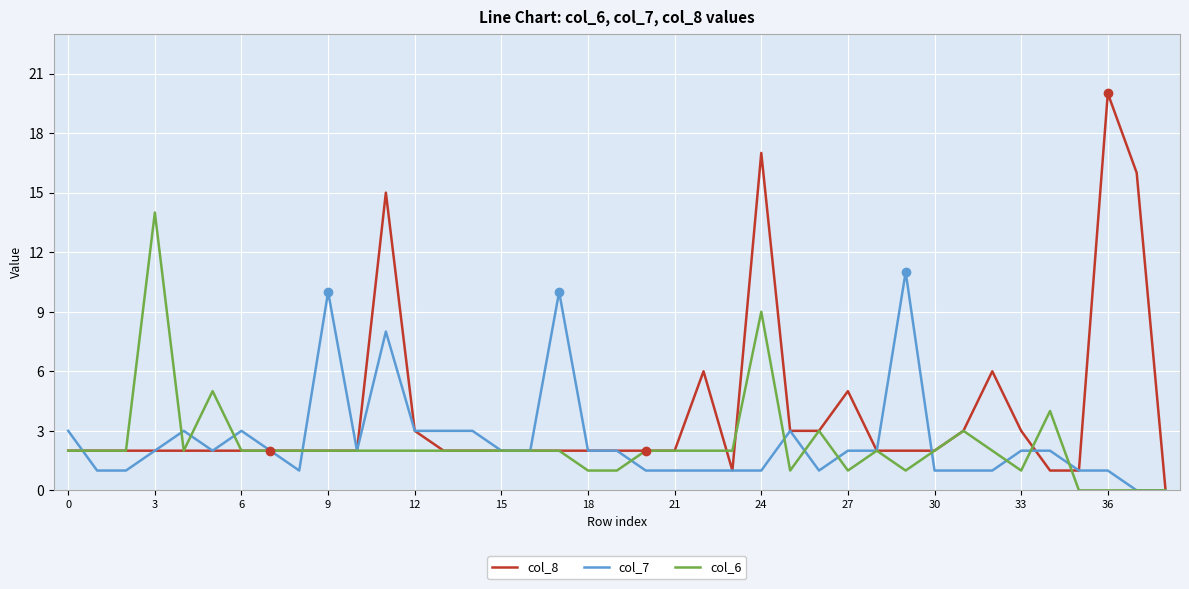

Rank the series by their maximum value, from highest to lowest.

col_8, col_6, col_7